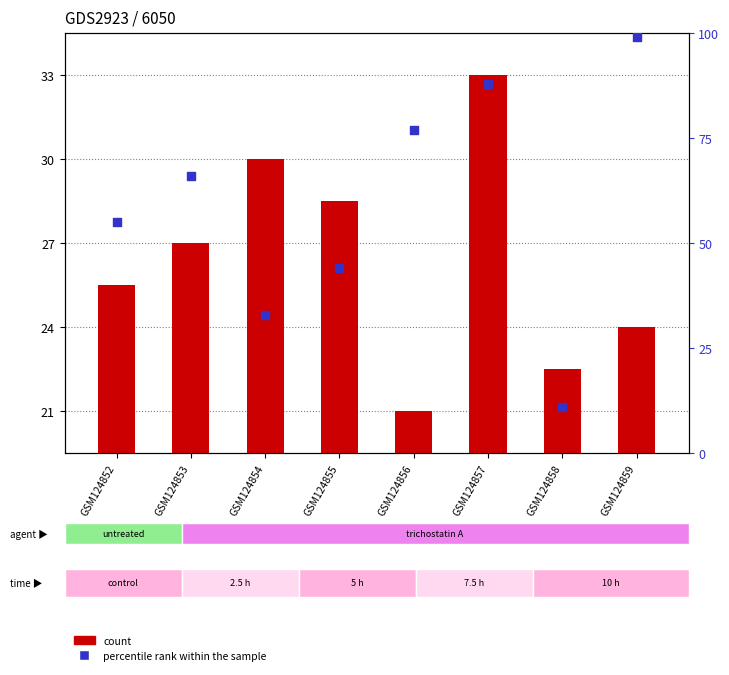

What is the total value across all series at GSM124856?

78